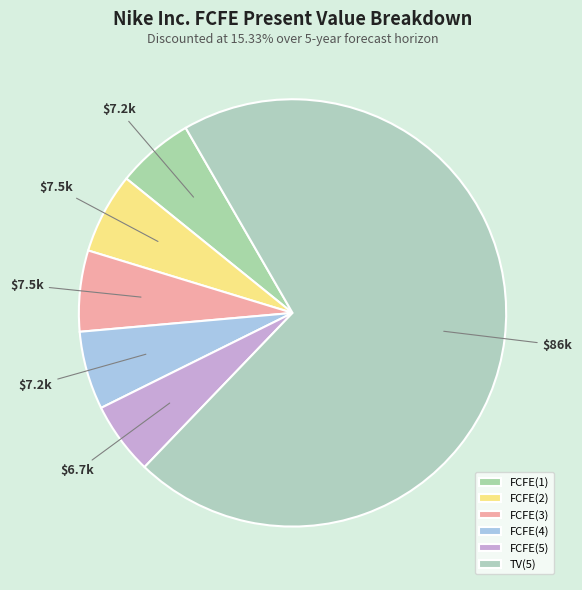

Rank the categories by value from highest to lowest.

TV(5), FCFE(3), FCFE(2), FCFE(4), FCFE(1), FCFE(5)